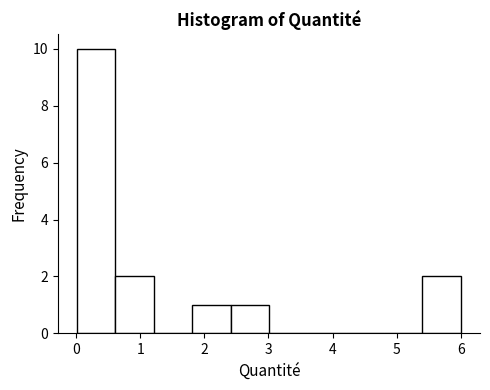

Reading left to right, transcribe this chart: for each bar, give the range it covers on the x-axis and its height. Neither the bar edges nor the heights are printed on the chart, so give them approximately, as read against the axes.

0.0 to 0.6: 10
0.6 to 1.2: 2
1.2 to 1.8: 0
1.8 to 2.4: 1
2.4 to 3.0: 1
3.0 to 3.6: 0
3.6 to 4.2: 0
4.2 to 4.8: 0
4.8 to 5.4: 0
5.4 to 6.0: 2